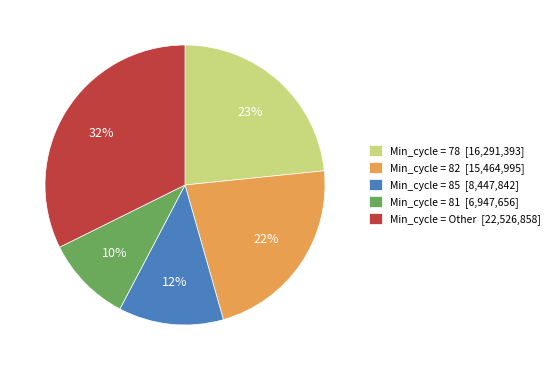

Does Min_cycle = 78 [16,291,393] represent more than half of the total?

No